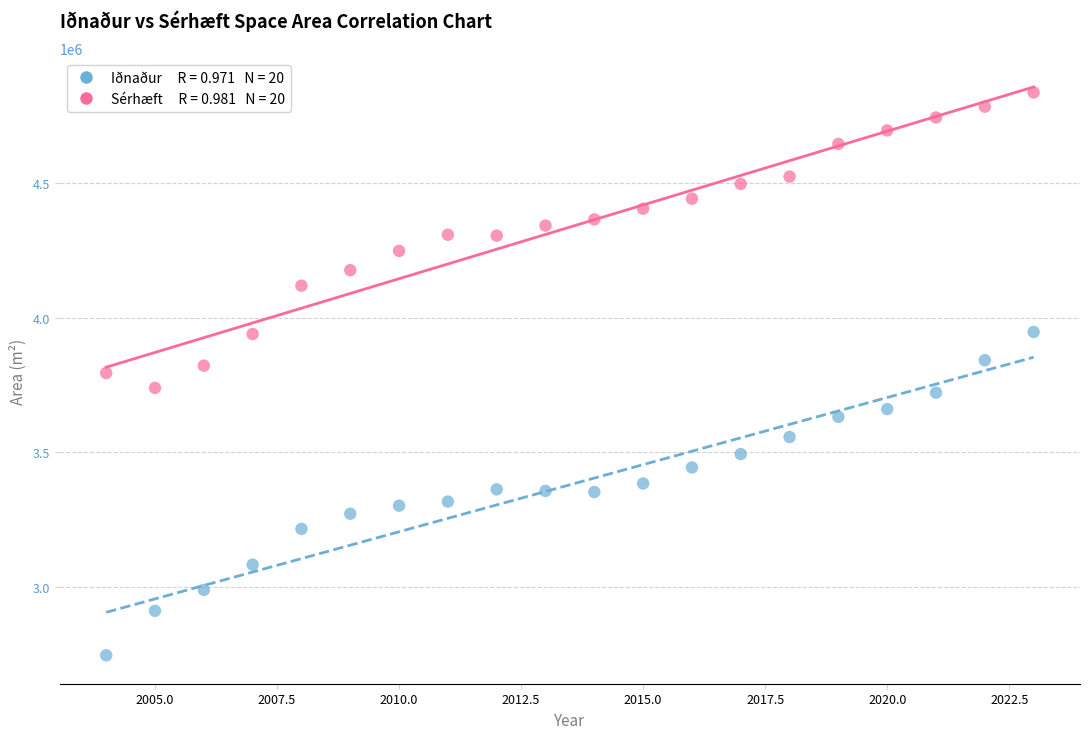

Across all data points, what is the range of Y values (max minus min)?

2088183.0